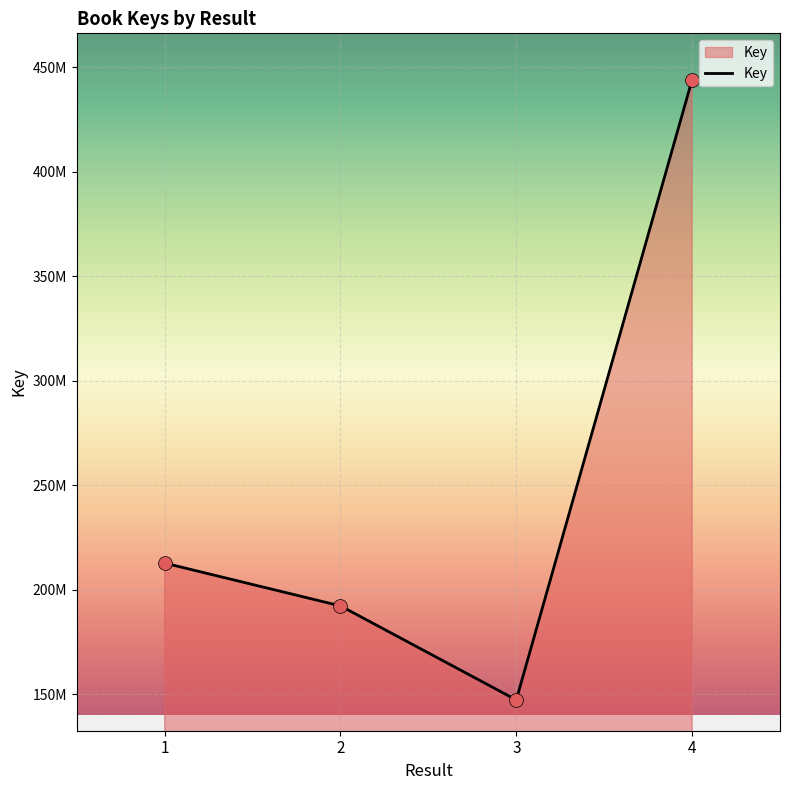

What is the change in value from 2 to 4?

+251789964